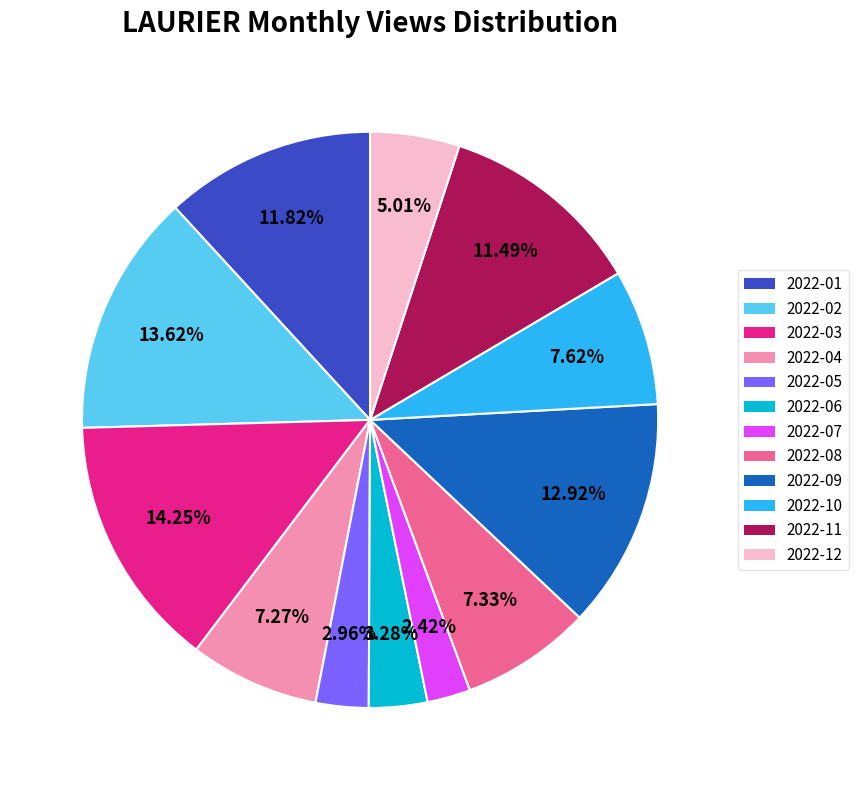

Between 2022-11 and 2022-06, which is larger?

2022-11